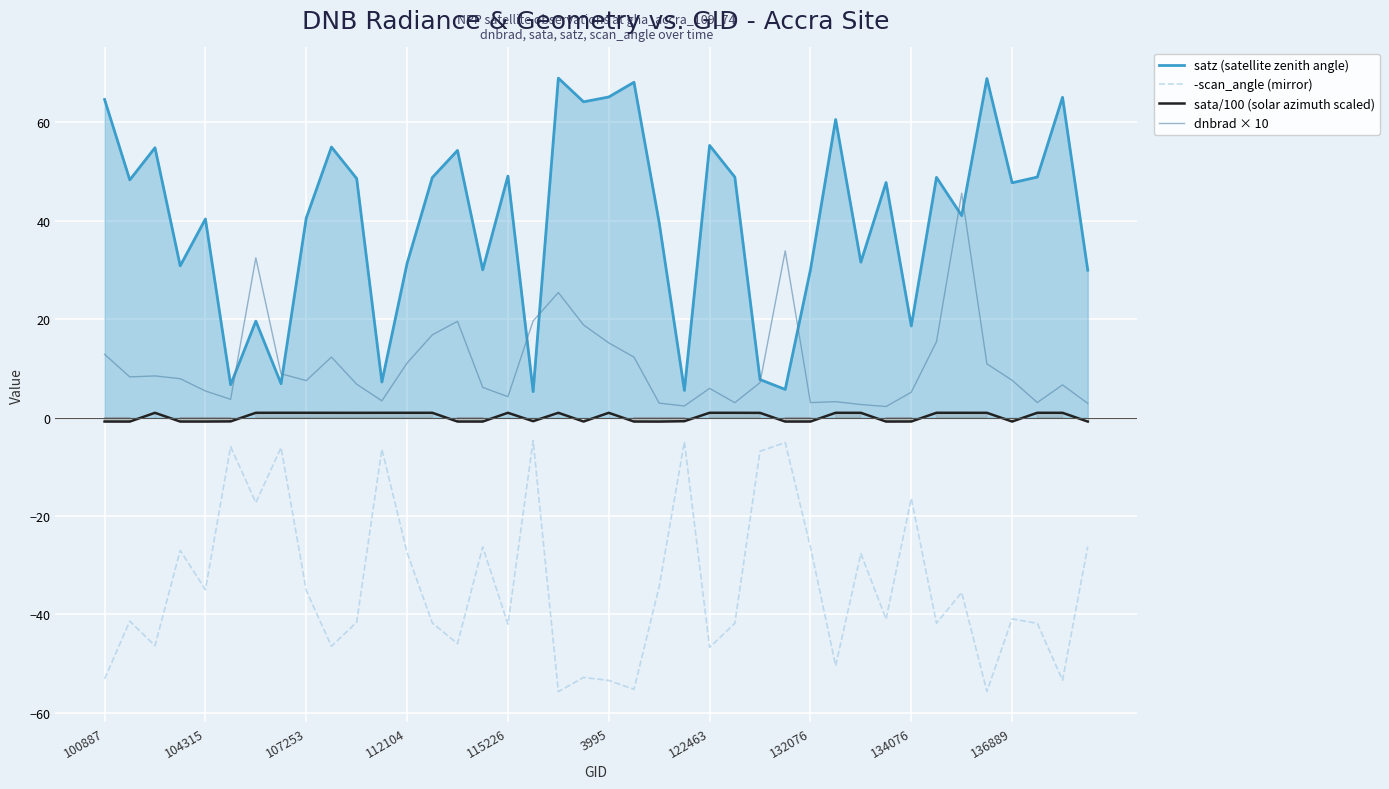

True or false: dnbrad × 10 and sata/100 (solar azimuth scaled) cross at least once.

False